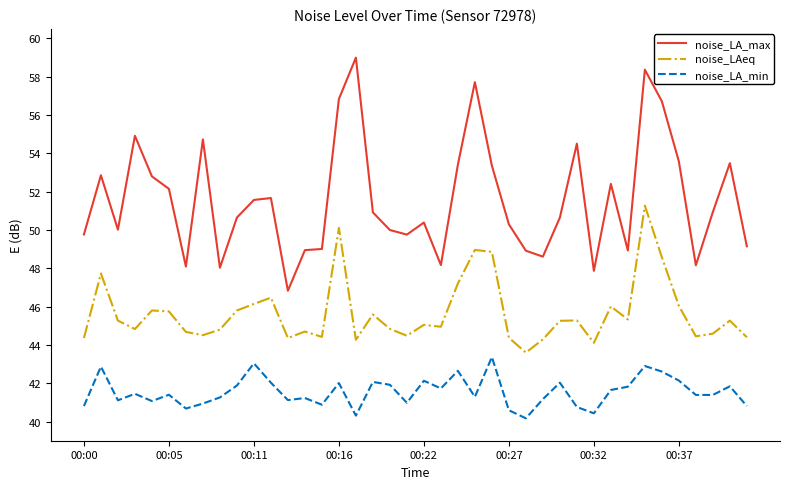

True or false: noise_LA_max and noise_LAeq cross at least once.

False